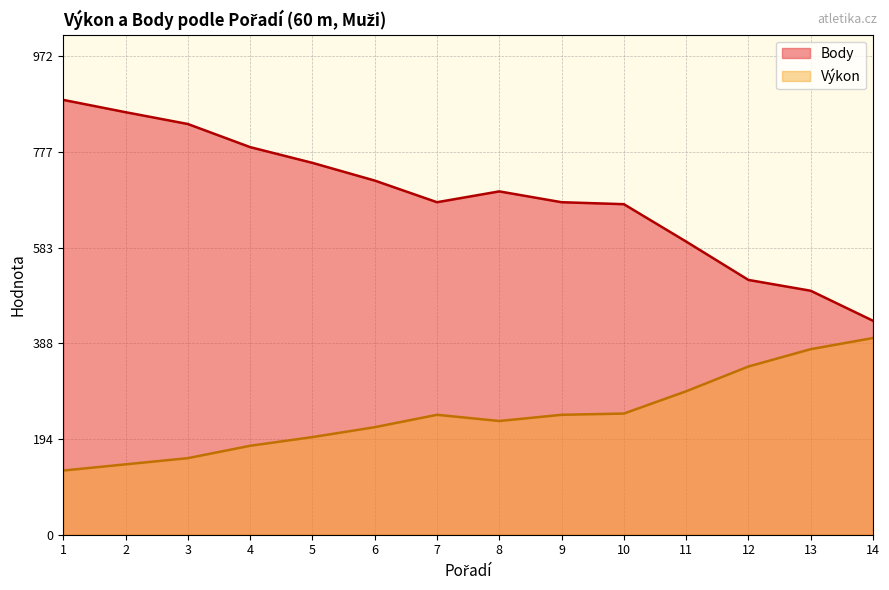

What is the difference between the Body values at 12 and 3?

317.0